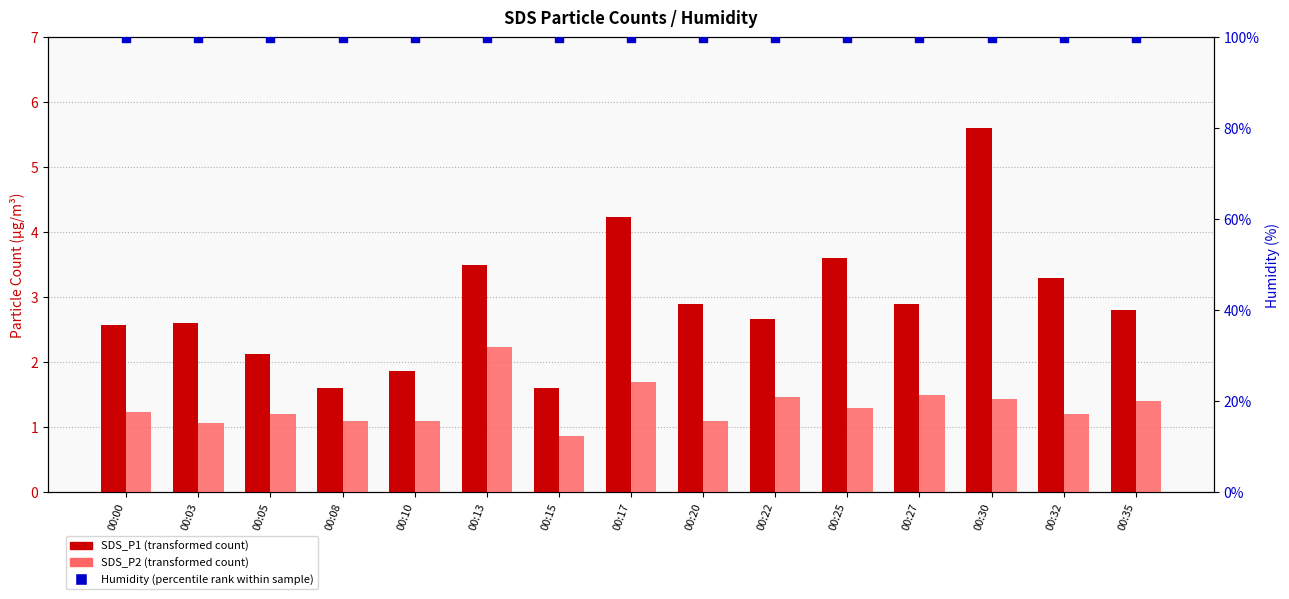

Which series has the widest spread of Y values?

SDS_P1